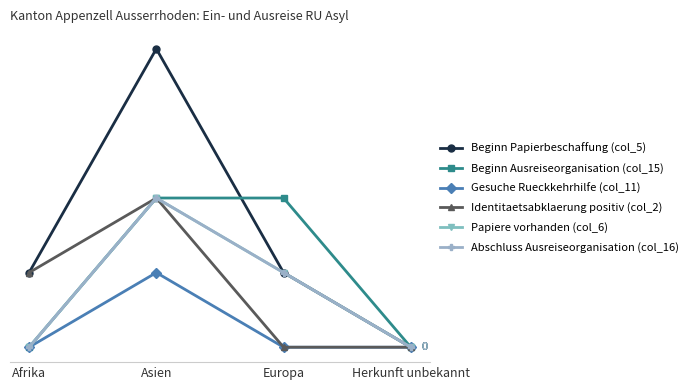

At which label does Beginn Papierbeschaffung (col_5) first exceed 1?

Asien